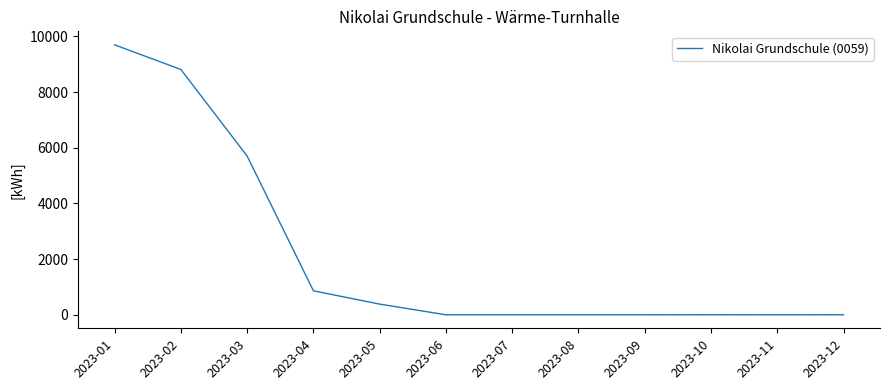

What is the change in value from 2023-02 to 2023-06?

-8814